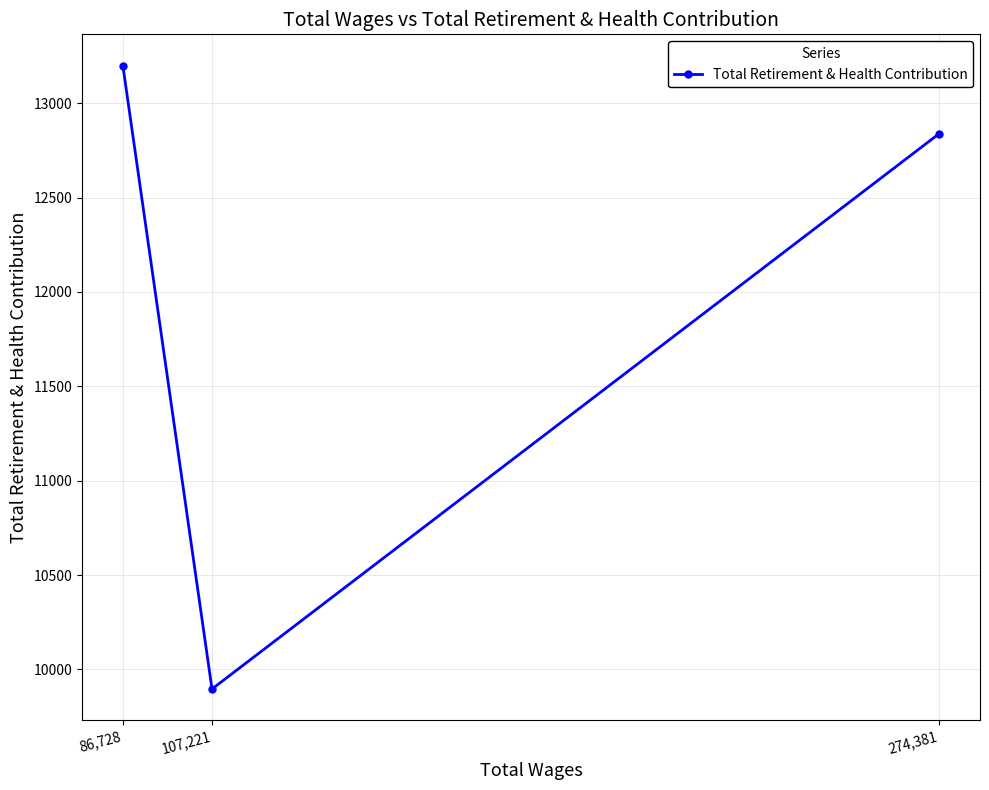

What is the maximum value shown in the chart?

13200